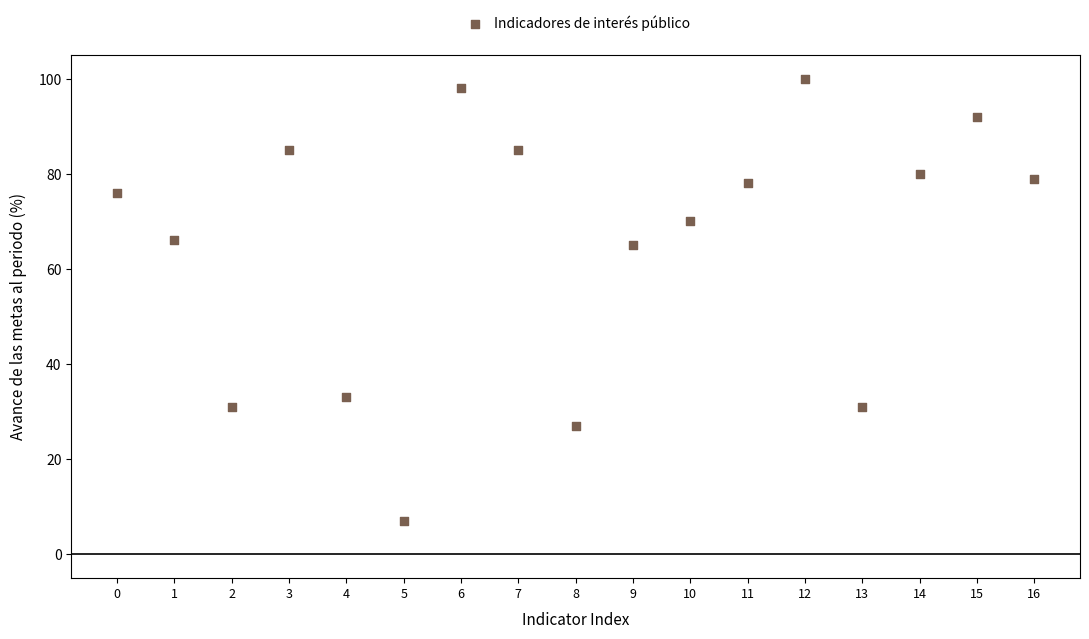

What is the range of Y values (max minus min)?

93